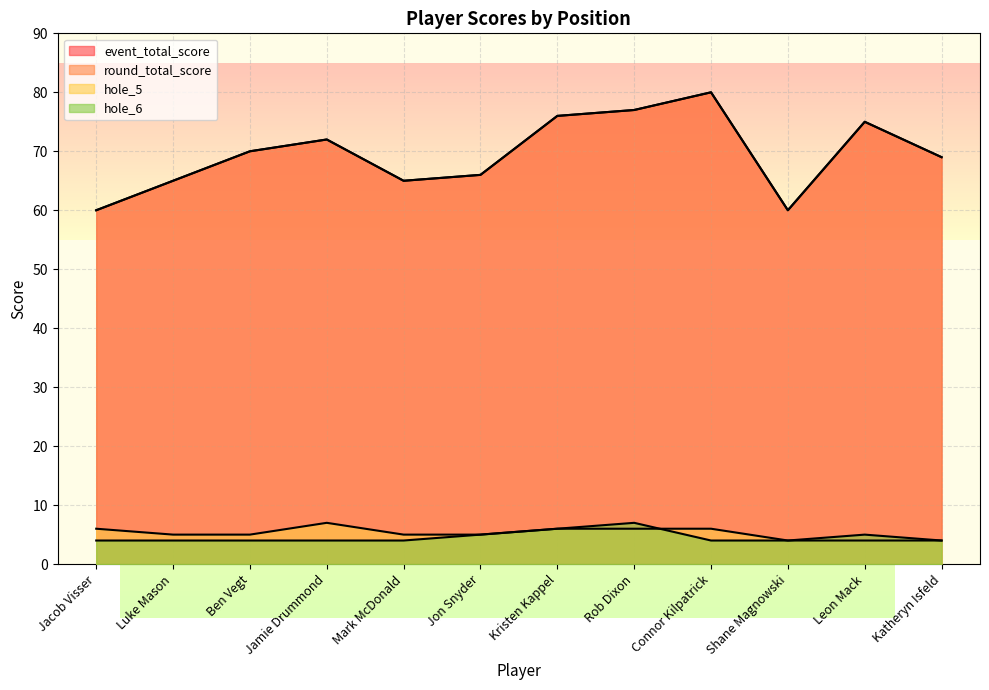

True or false: hole_5 has more than 1 points higher than both neighbors.

False